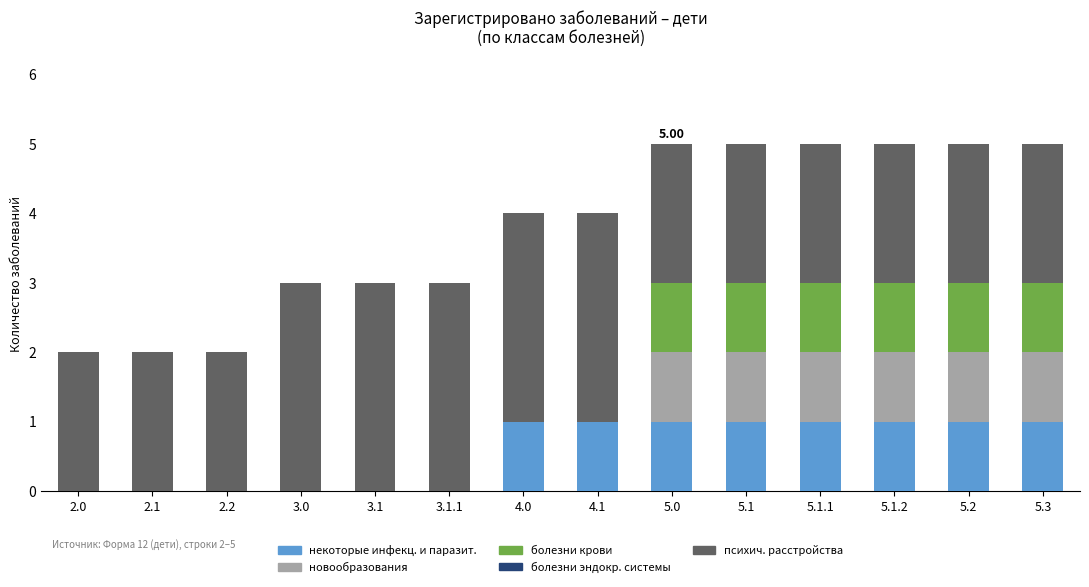

What is the total value across all series at 3.1?

3